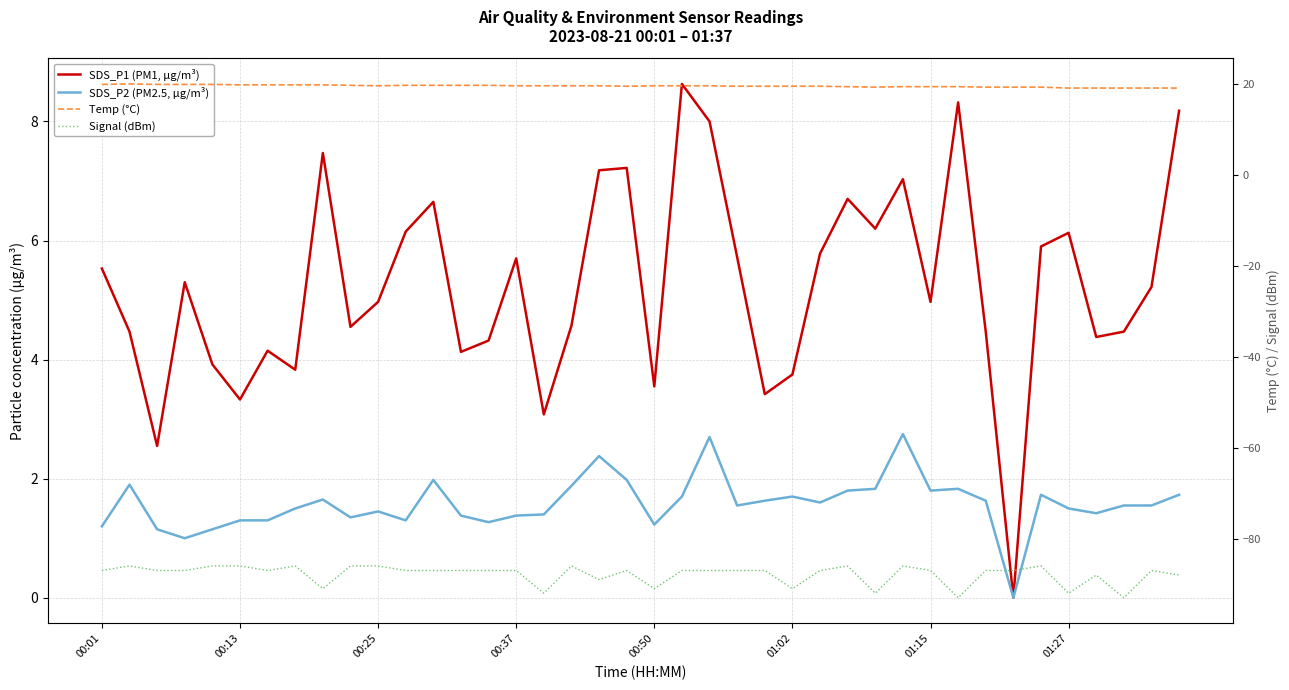

How many series are shown in this chart?

4